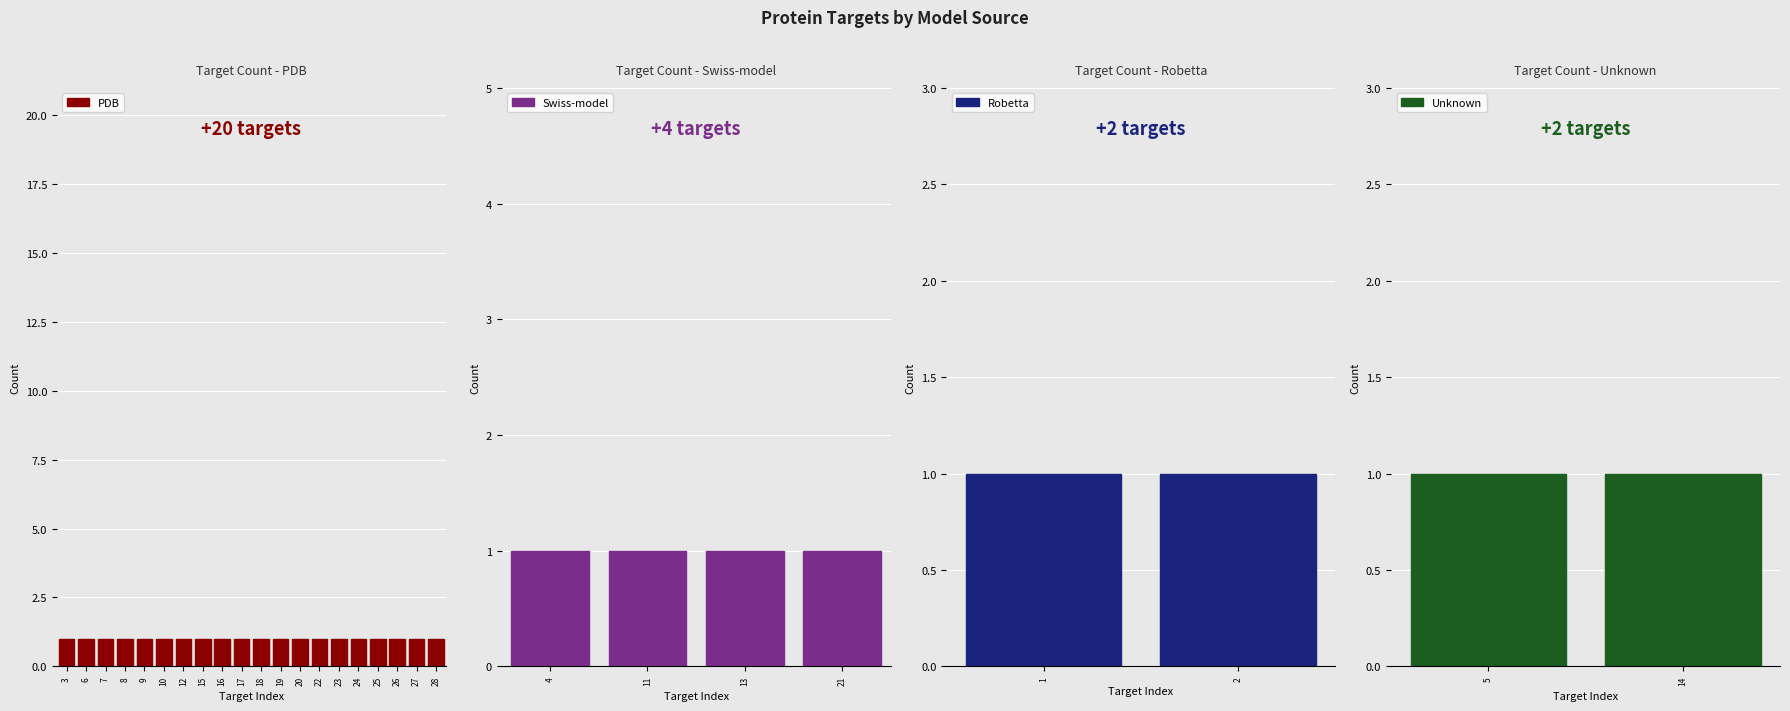

Which label corresponds to the largest value in the chart?

PDB